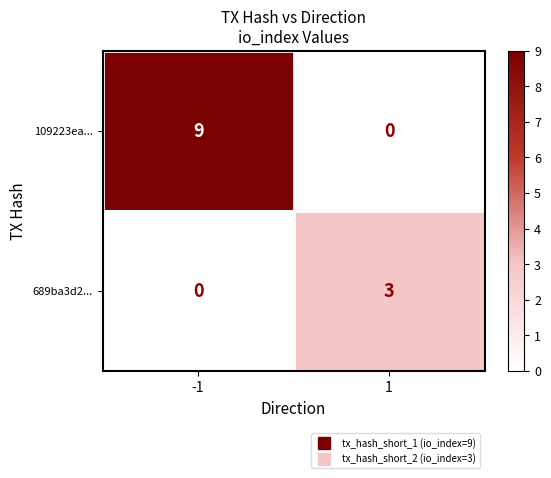

What value does the 689ba3d2... series have at 1?

3